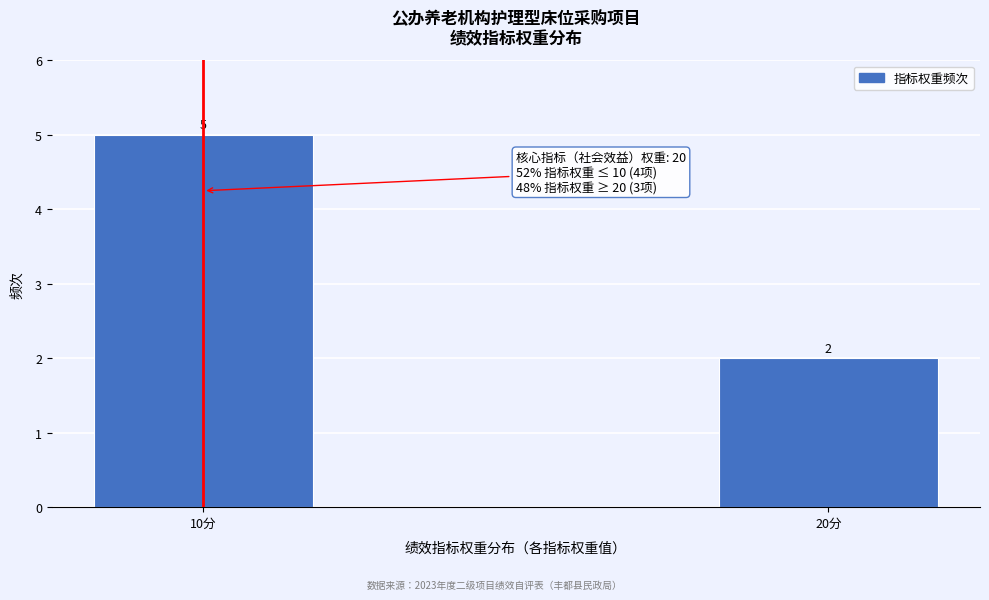

Reading right to left, what are all the values shown in this chart?

20分=2	10分=5